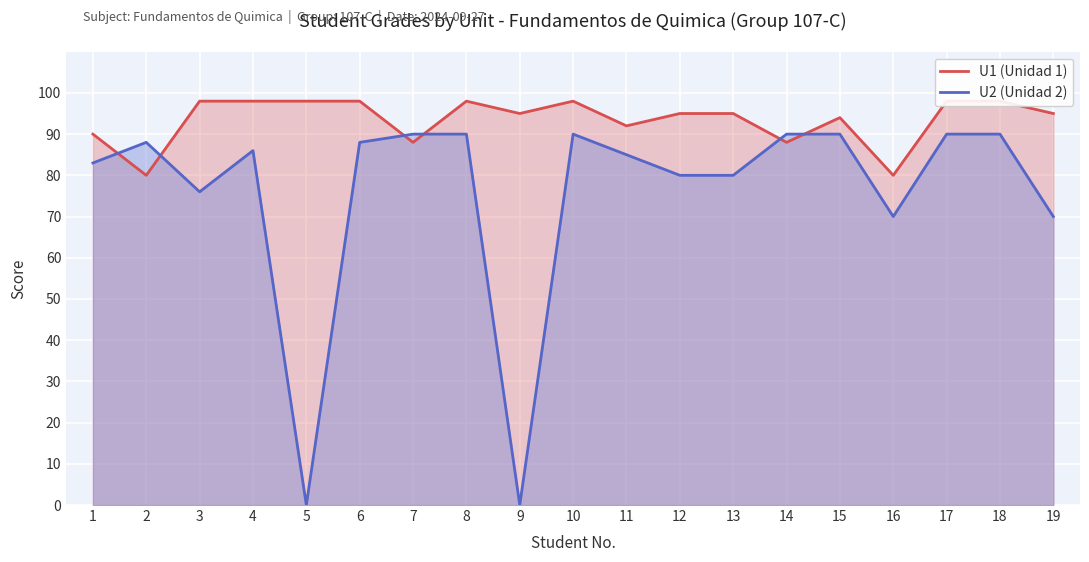

Reading right to left, what are all the values shown in this chart?

U1 (Unidad 1): 19=95	18=98	17=98	16=80	15=94	14=88	13=95	12=95	11=92	10=98	9=95	8=98	7=88	6=98	5=98	4=98	3=98	2=80	1=90
U2 (Unidad 2): 19=70	18=90	17=90	16=70	15=90	14=90	13=80	12=80	11=85	10=90	9=0	8=90	7=90	6=88	5=0	4=86	3=76	2=88	1=83